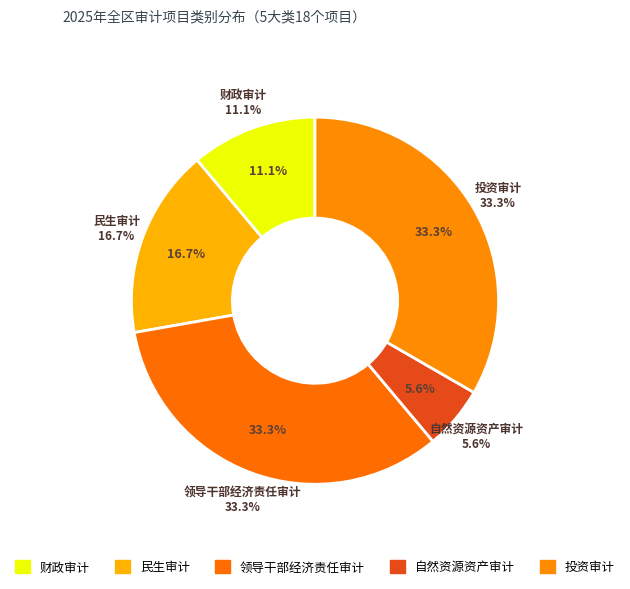

What is the ratio of the value at 领导干部经济责任审计 to the value at 财政审计?

3.0